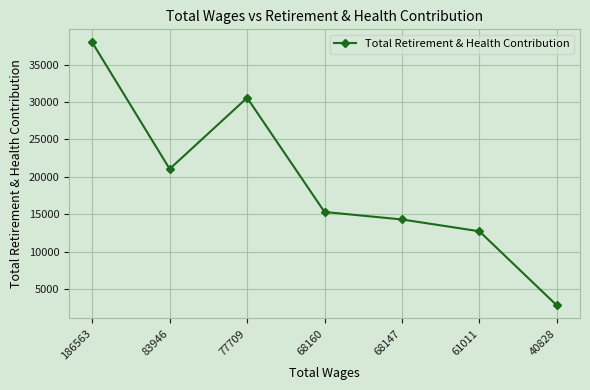

Where is the data nearest to the value 20382?

83946